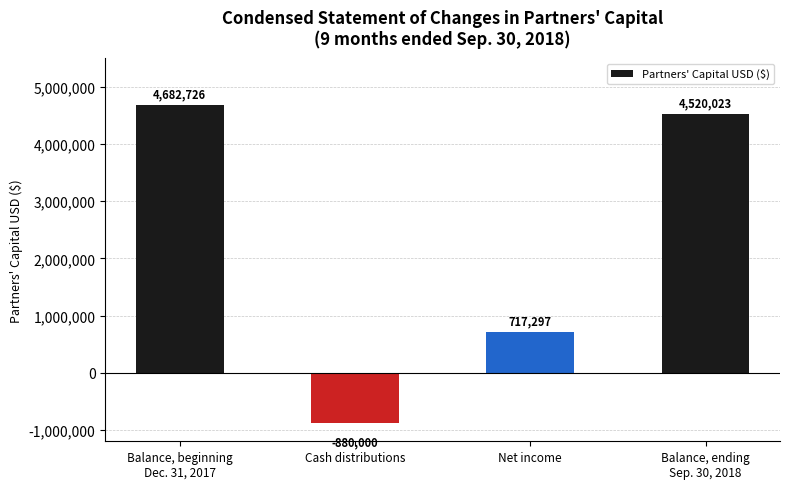

How many values are above zero?

3